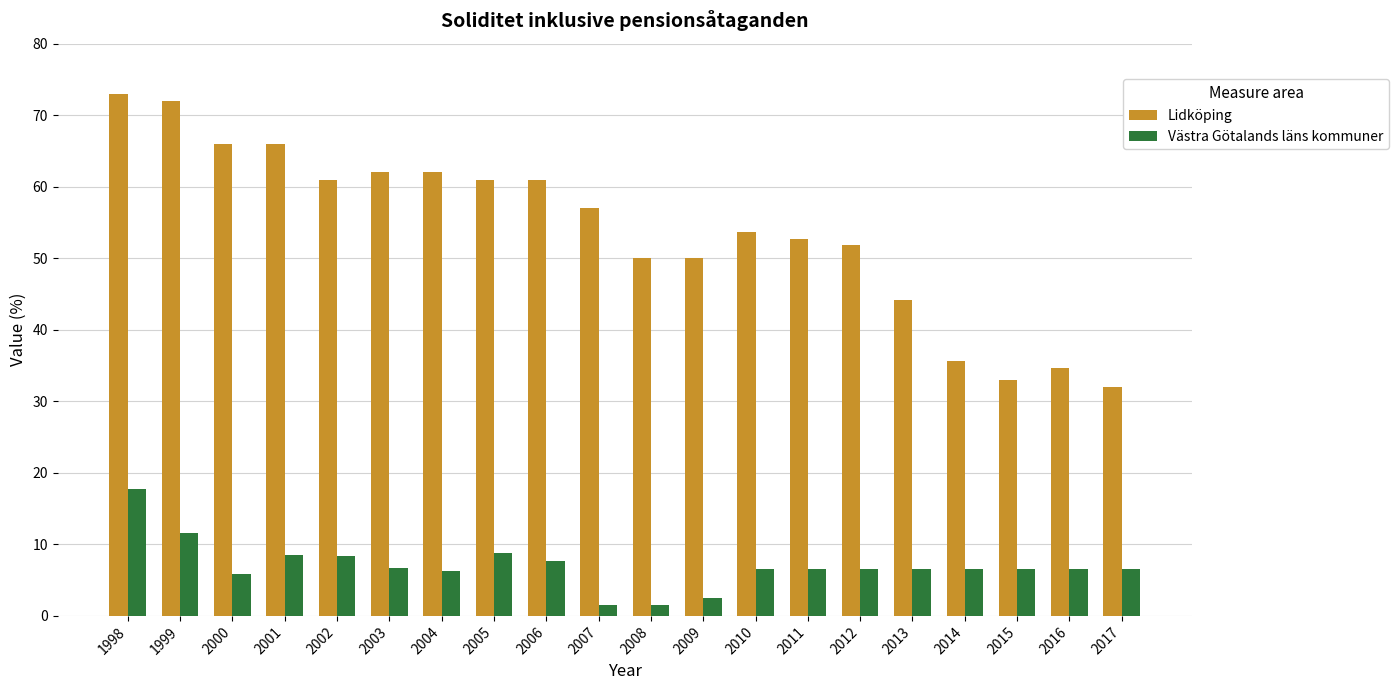

True or false: Lidköping has a value of 93.8 at 2006.

False